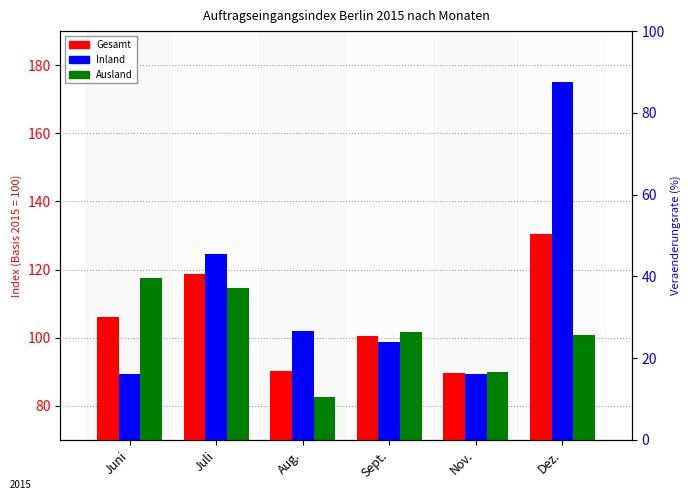

True or false: Gesamt has a value of 130.3 at Dez..

True